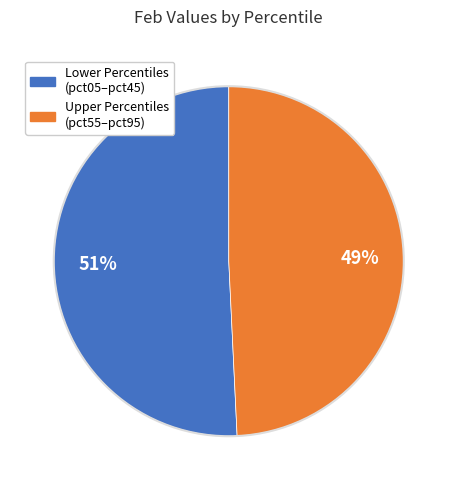

Is there any slice that represents more than half of the pie?

Yes